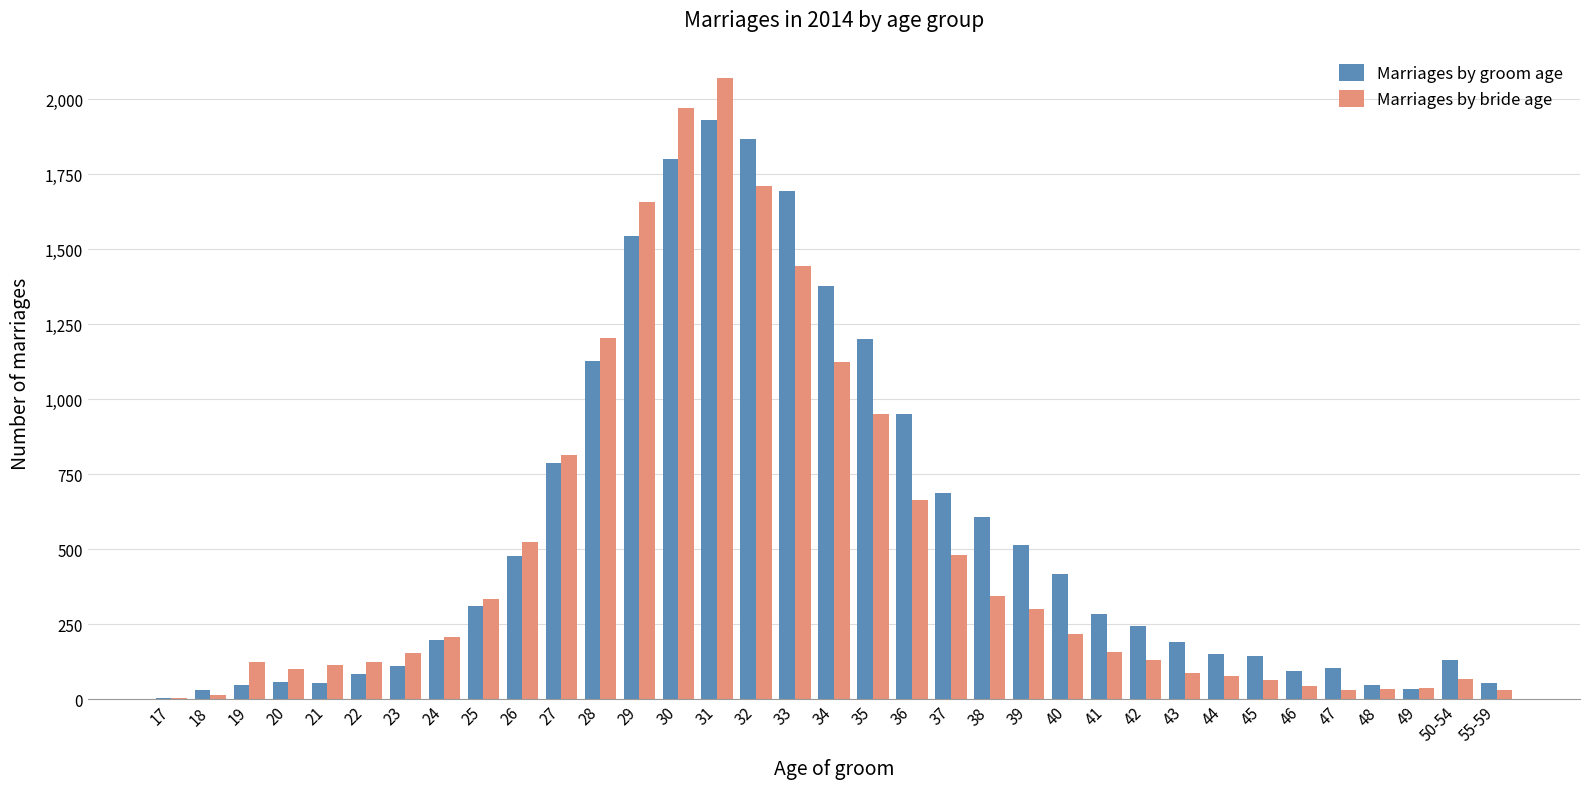

At which category is the sum across all series the highest?

31